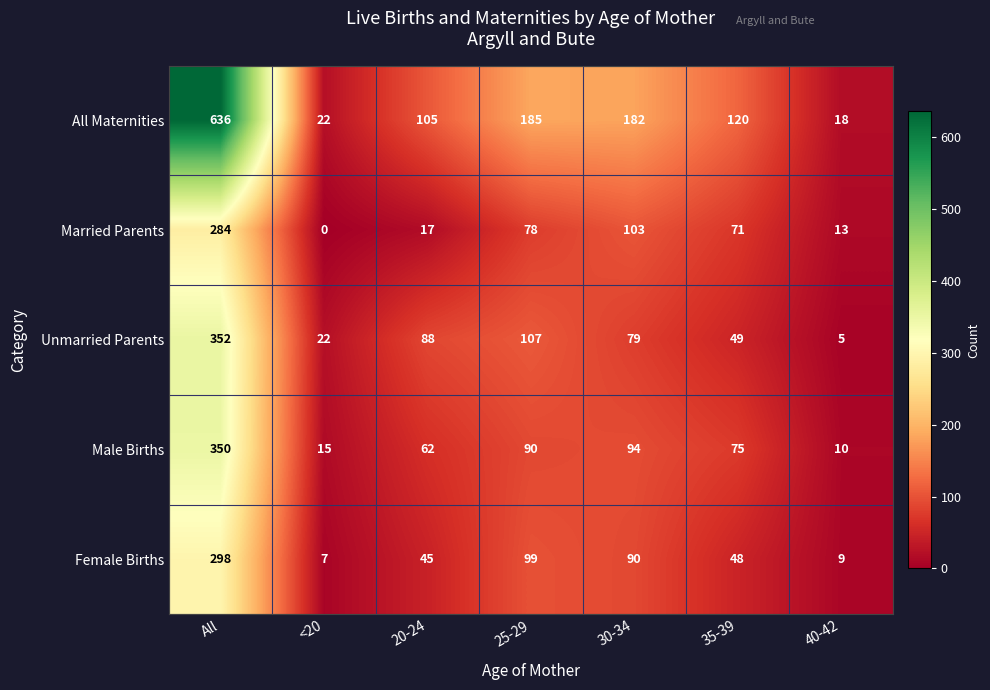

How many distinct data groups are displayed?

5